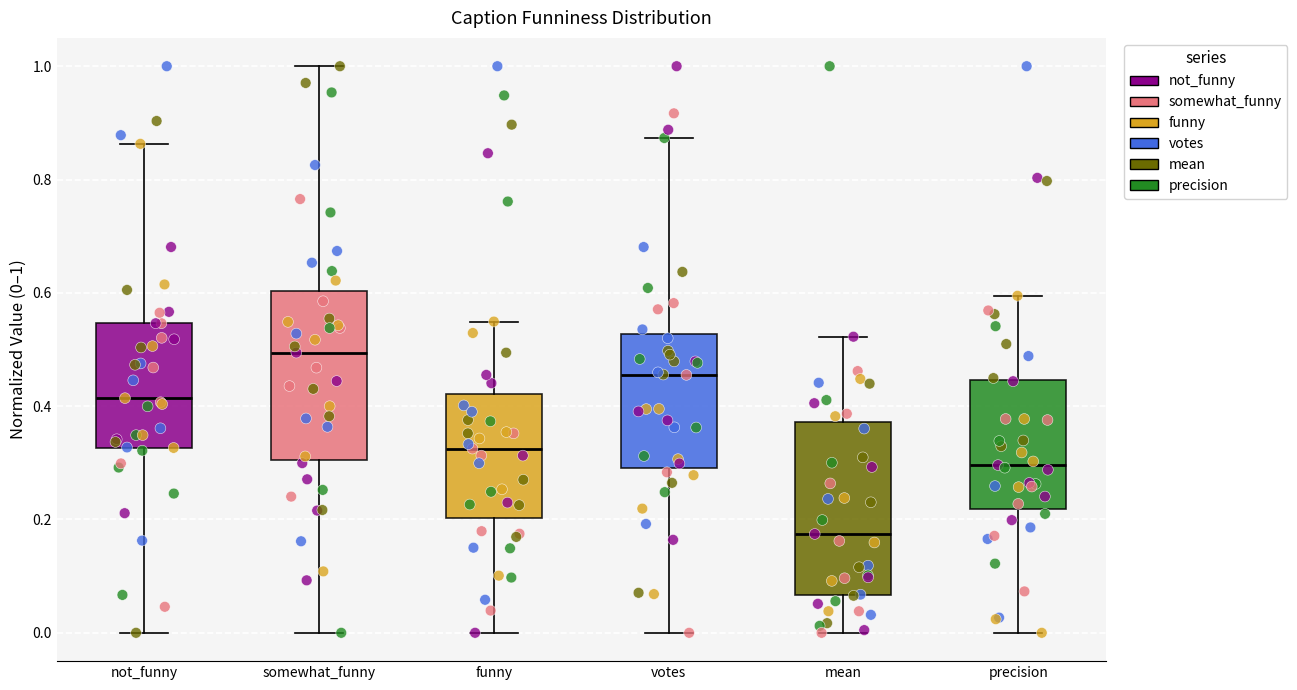

Reading left to right, transcribe this box plot: for each box, give where its median line is, the range the box spans, and where its two whiskers end, as read against the y-axis. The values are not printed on the chart, so give them approximately, as read against the axis.

not_funny: median 0.42, box 0.32 to 0.54, whiskers 0.00 to 0.86
somewhat_funny: median 0.50, box 0.30 to 0.60, whiskers 0.00 to 1.00
funny: median 0.32, box 0.20 to 0.42, whiskers 0.00 to 0.54
votes: median 0.46, box 0.30 to 0.52, whiskers 0.00 to 0.88
mean: median 0.18, box 0.06 to 0.38, whiskers 0.00 to 0.52
precision: median 0.30, box 0.22 to 0.44, whiskers 0.00 to 0.60